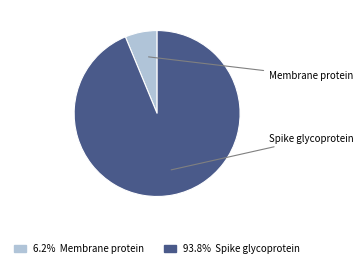

Which category has the smallest portion of the pie?

Membrane protein